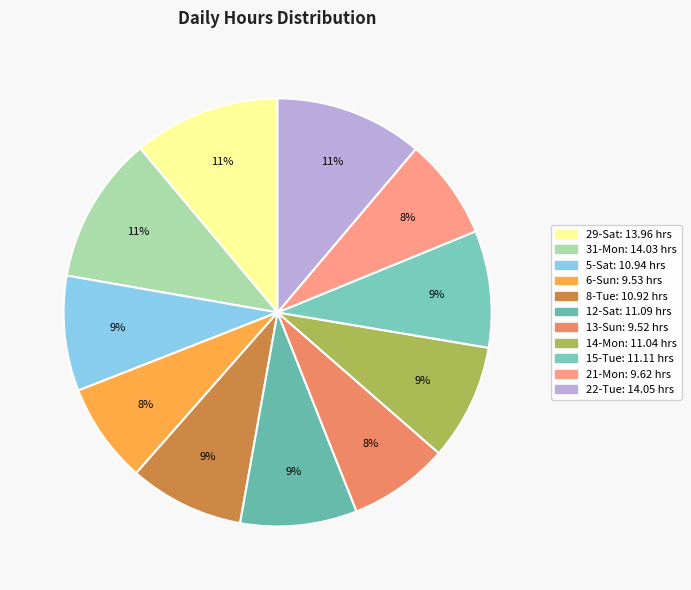

Is 15-Tue the majority of the pie?

No